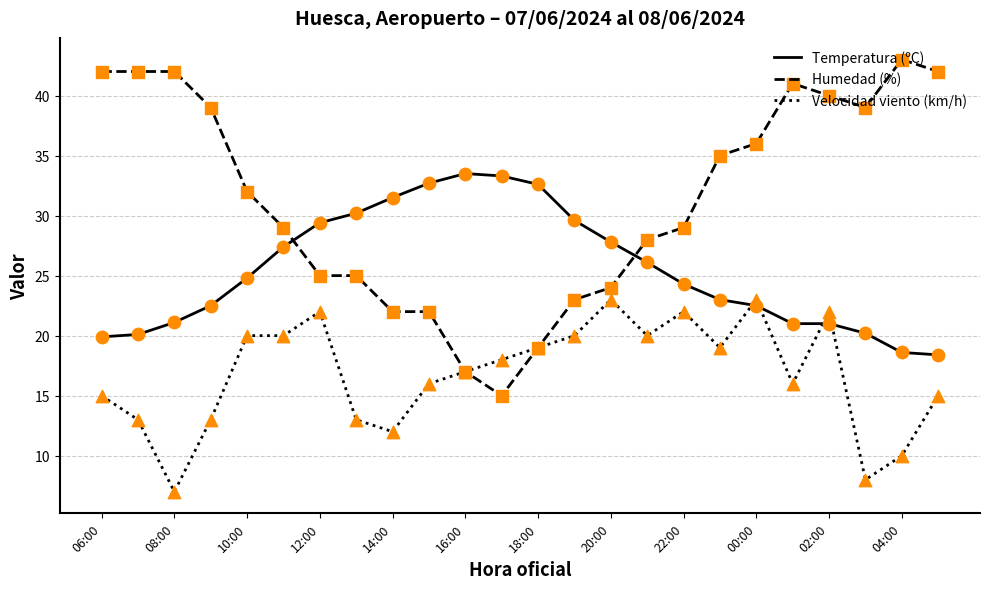

Which series has the largest range (max minus min)?

Humedad (%)